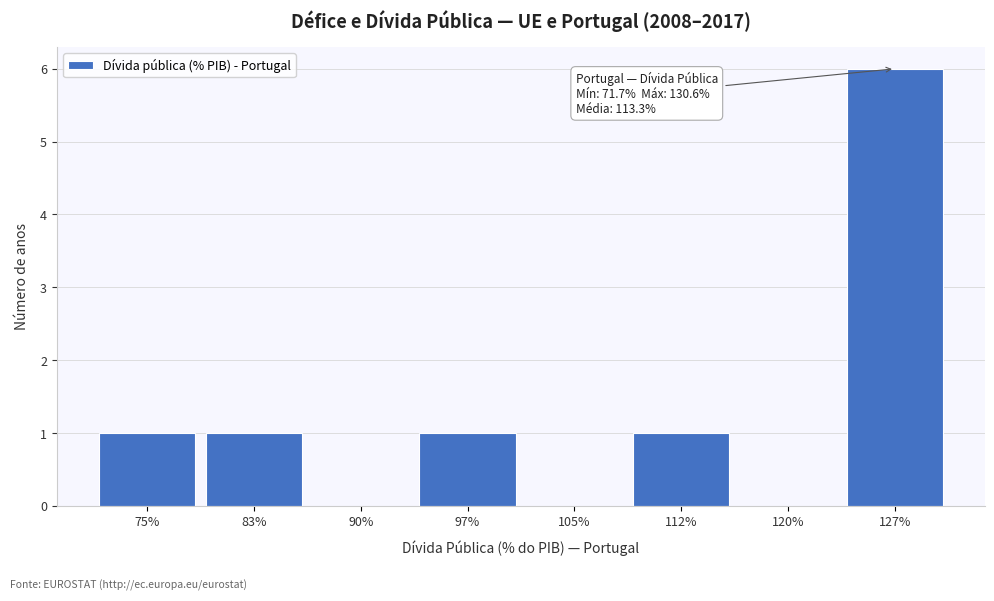

Which range on the x-axis has the tallest bar?

123 to 131